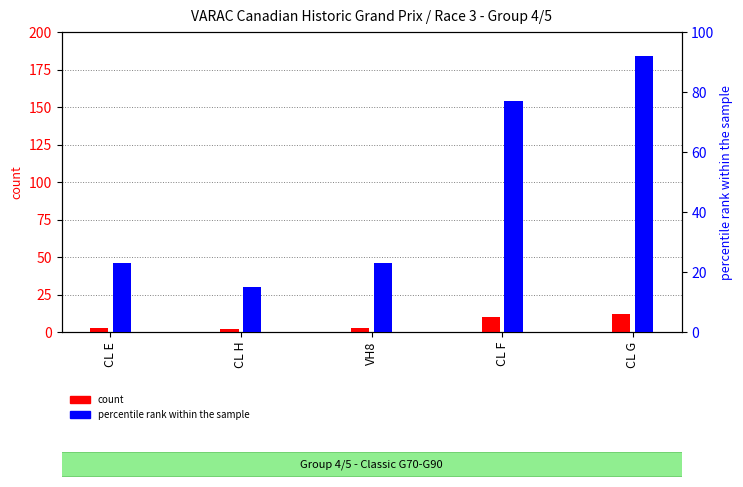

How many groups of bars are there?

5